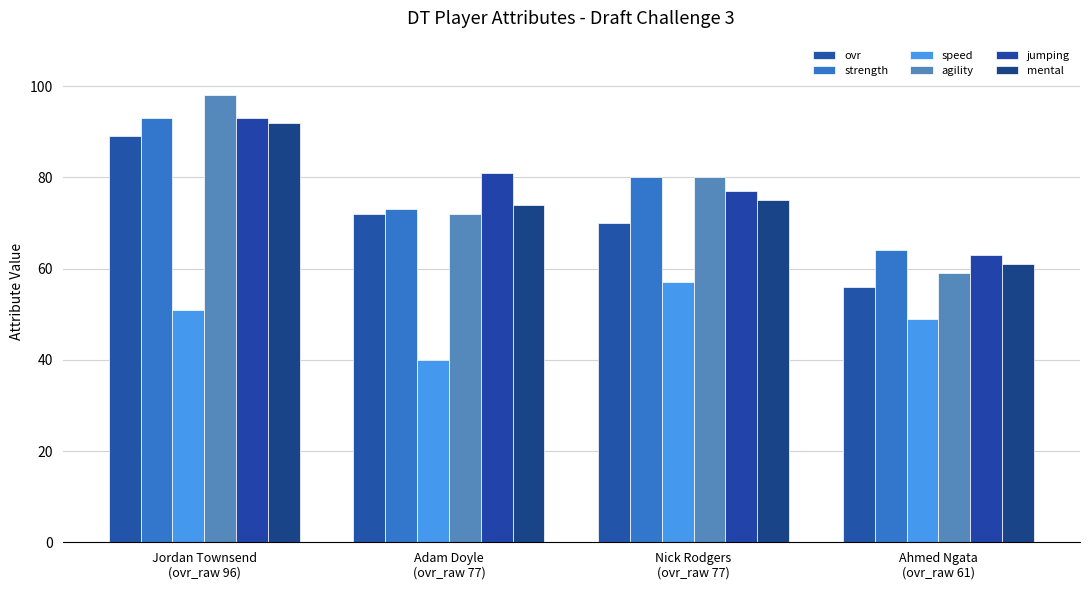

What is the difference between the maximum and second lowest values in the strength series?

20